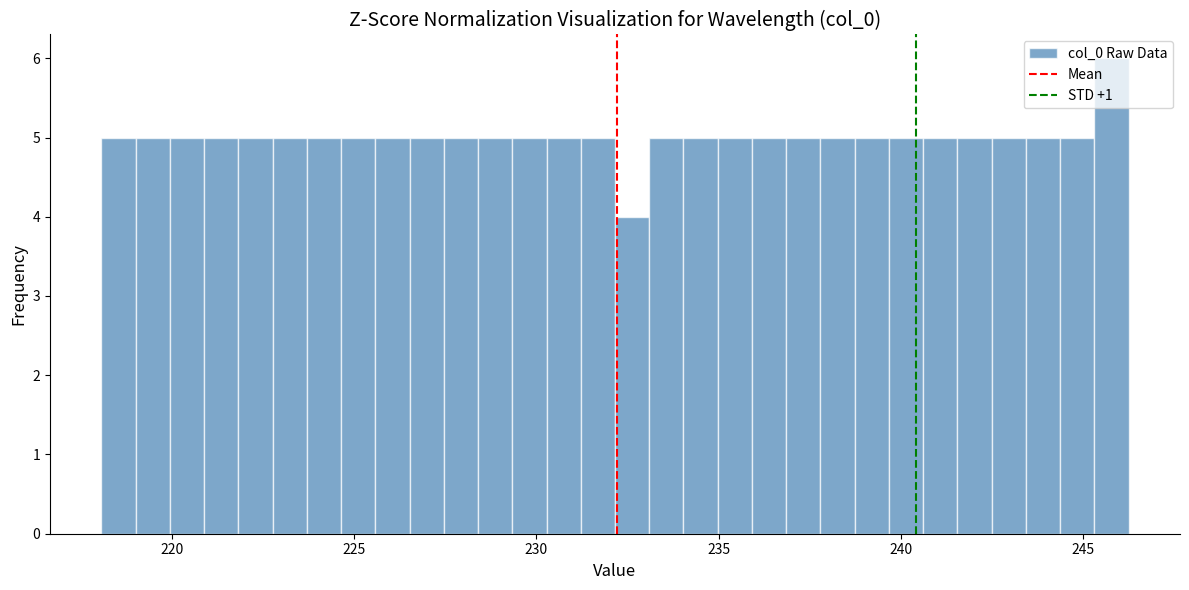

Read against the x-axis, roughly where is the centre of the tallest bar?

246.0